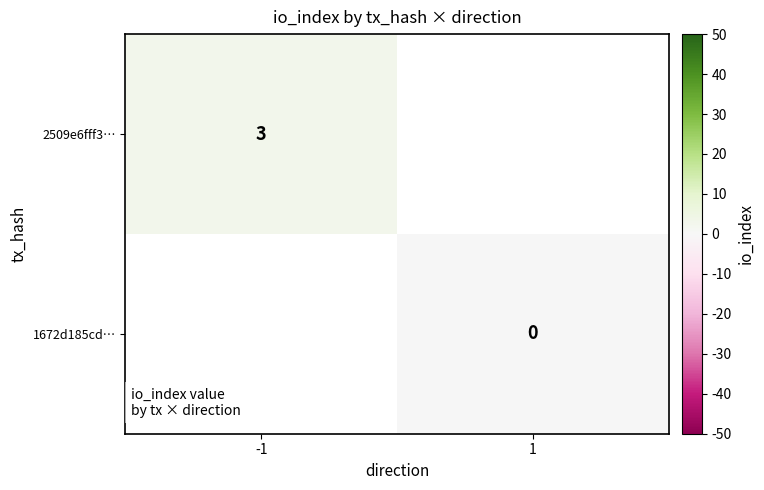

True or false: 2509e6fff3… has a value of 5 at -1.

False